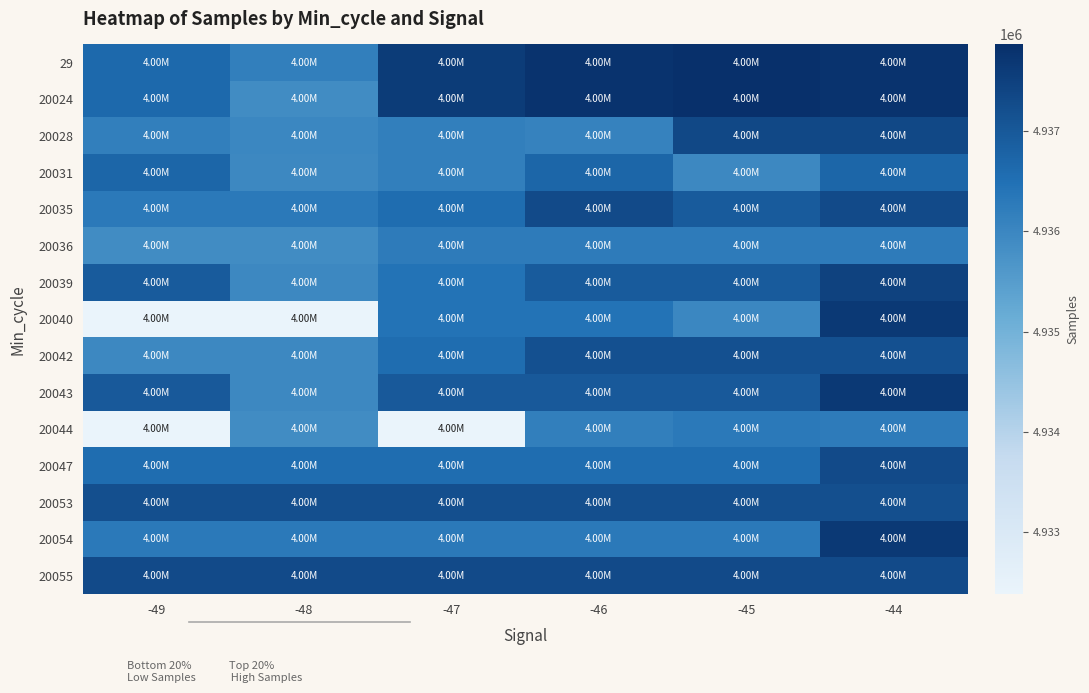

What is the minimum value shown in the chart?

4932385